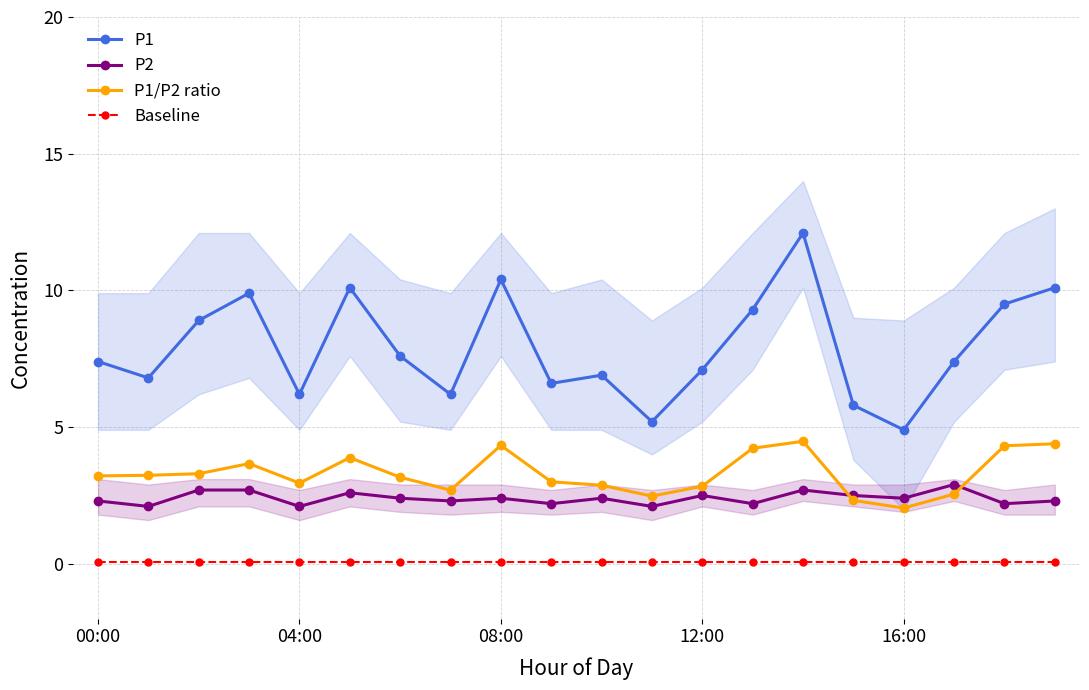

Which category has the lowest value in the P1/P2 ratio series?

16:00